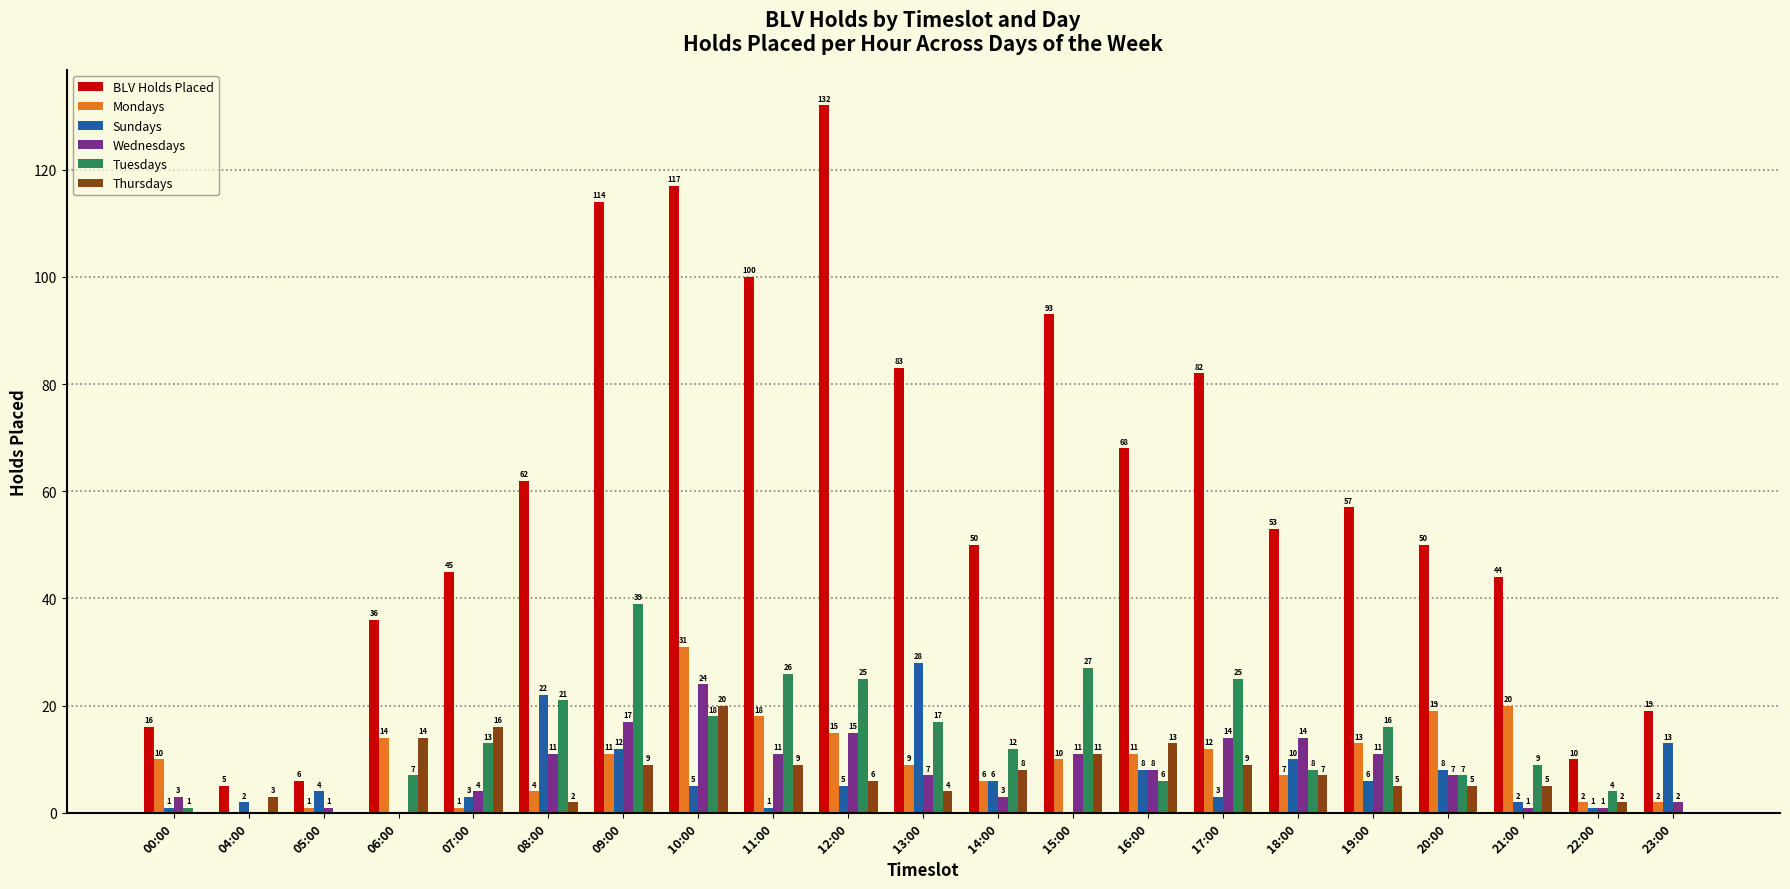

What is the greatest value displayed?

132